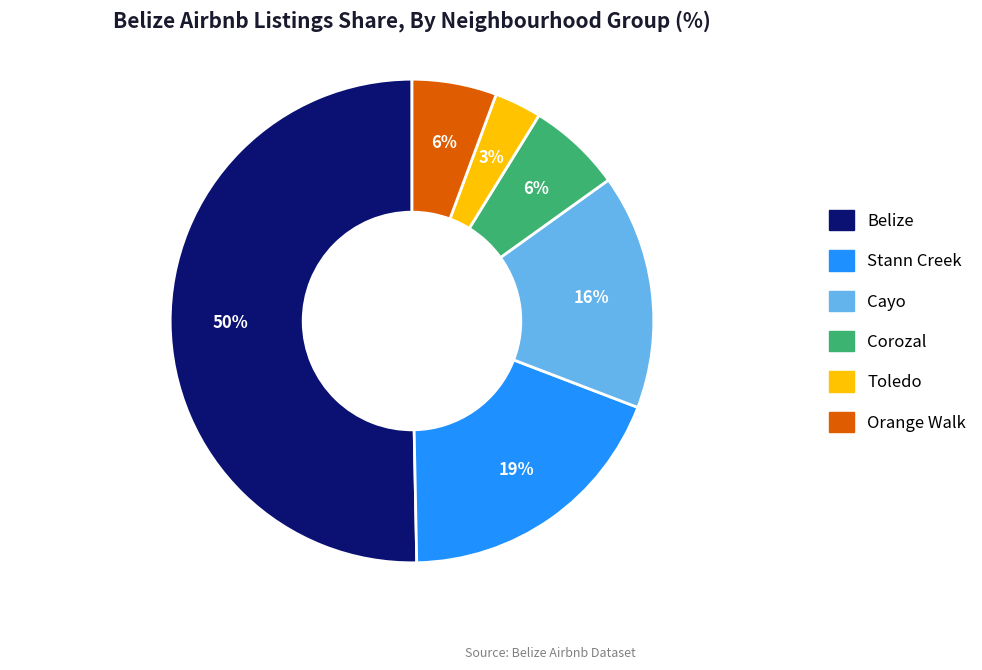

To the nearest percent, what is the difference between the Toledo and Corozal slice percentages?

3%